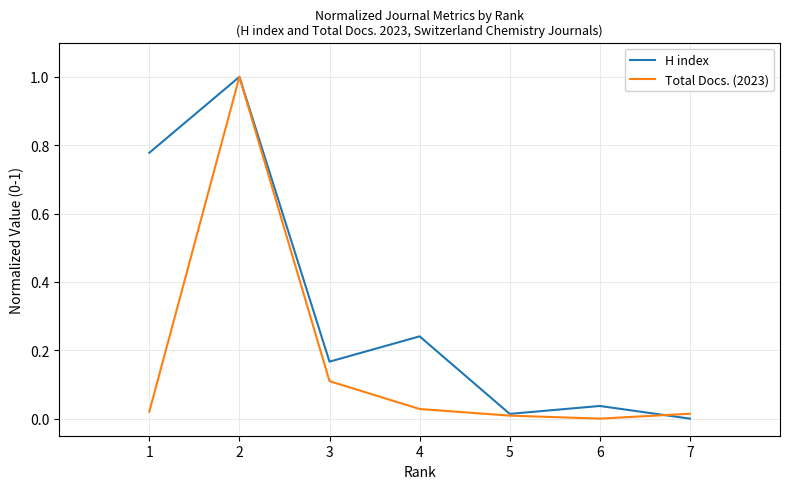

What is the maximum value for H index?

1.0